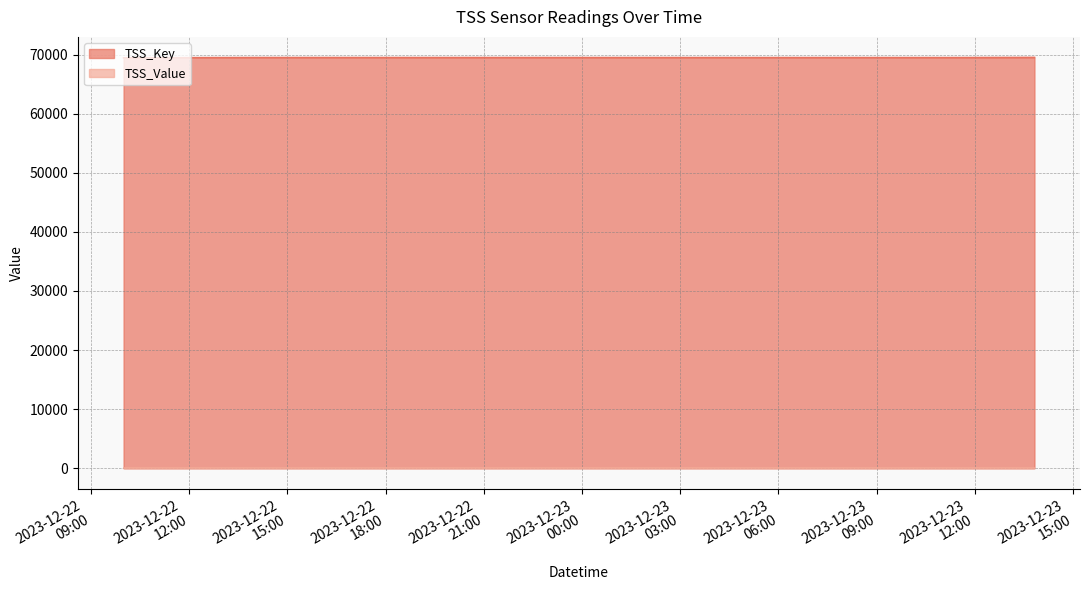

Reading left to right, extract all data points from this chart.

69438	69444	69450	69456	69462	69468	69473	69478	69484	69475	69481	69487	69493	69499	69505